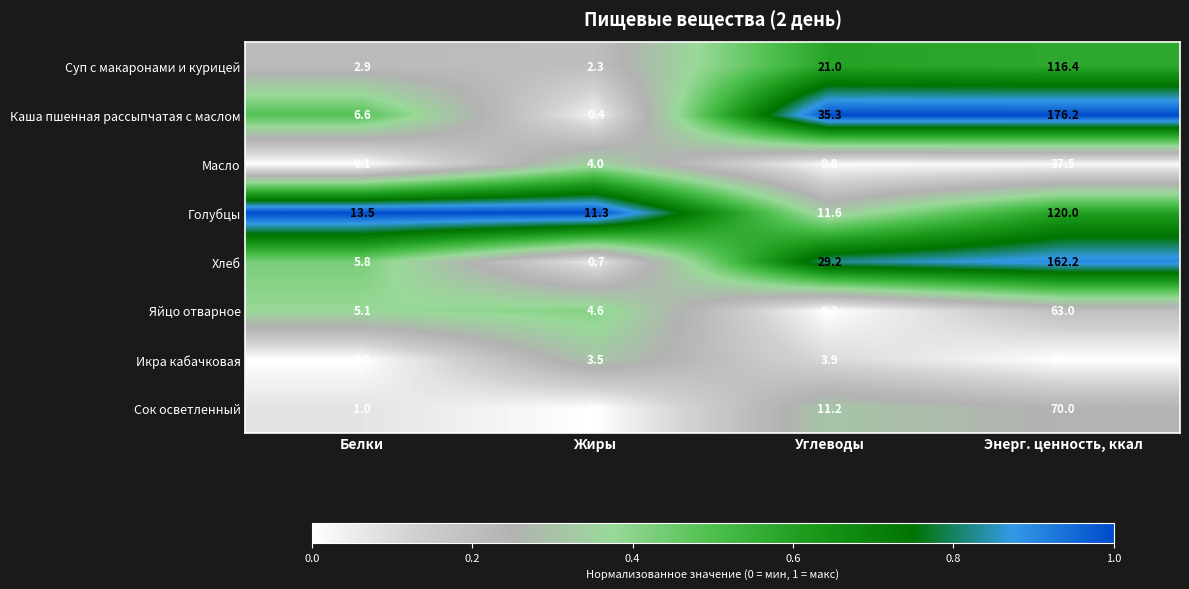

The Голубцы series shows 13.5 at Белки. True or false?

True